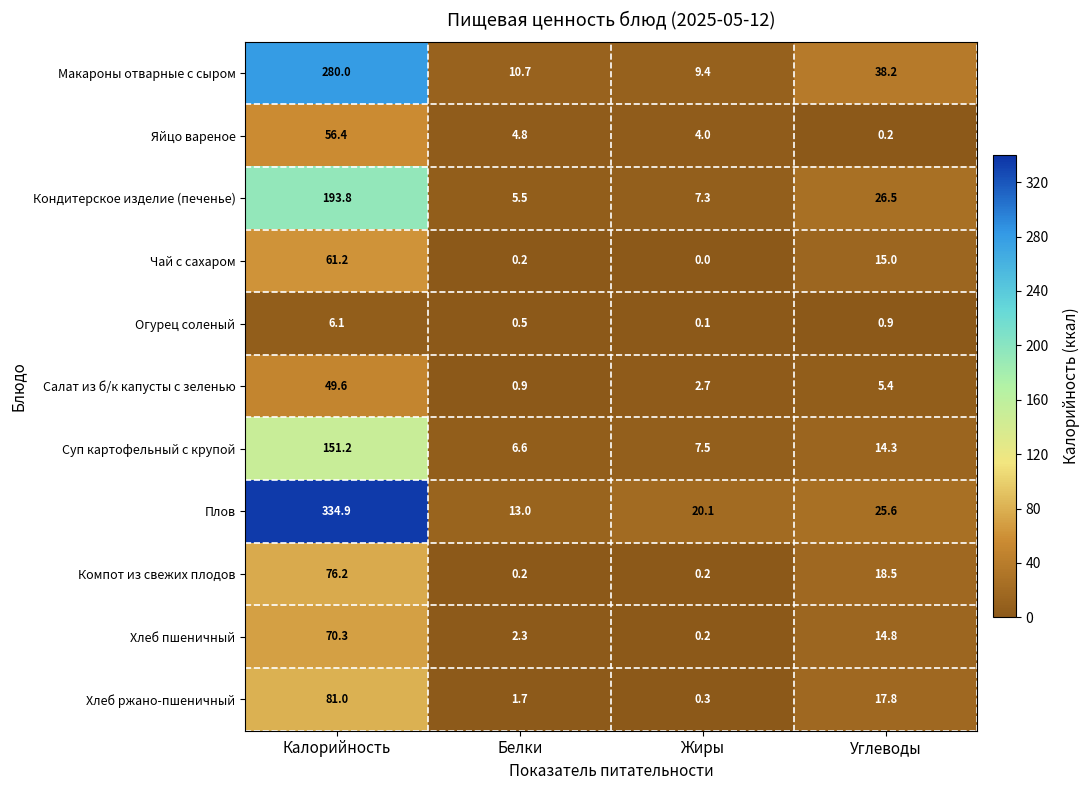

True or false: Плов has a value of 7.2 at Белки.

False